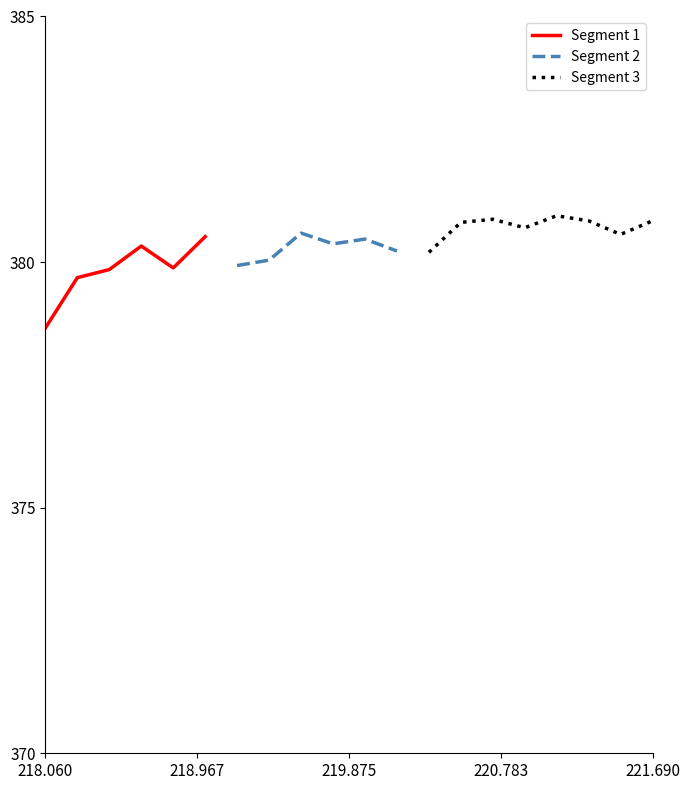

Rank the categories by value from lowest to highest.

218.0596, 218.2508, 218.442, 218.8244, 219.2067, 219.3979, 220.3533, 220.1623, 218.6332, 219.7801, 219.9712, 219.0156, 221.4993, 219.589, 220.9264, 220.5444, 221.3083, 221.6902, 220.7354, 221.1174